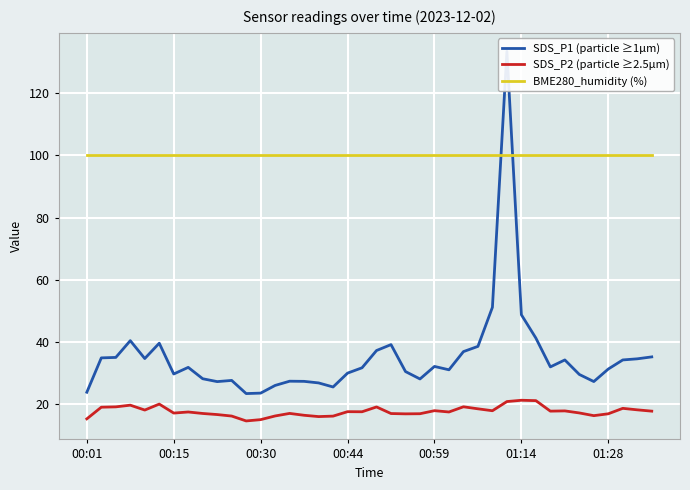

In SDS_P1 (particle ≥1µm), how many points are higher than both neighbors (excluding endpoints)?

9